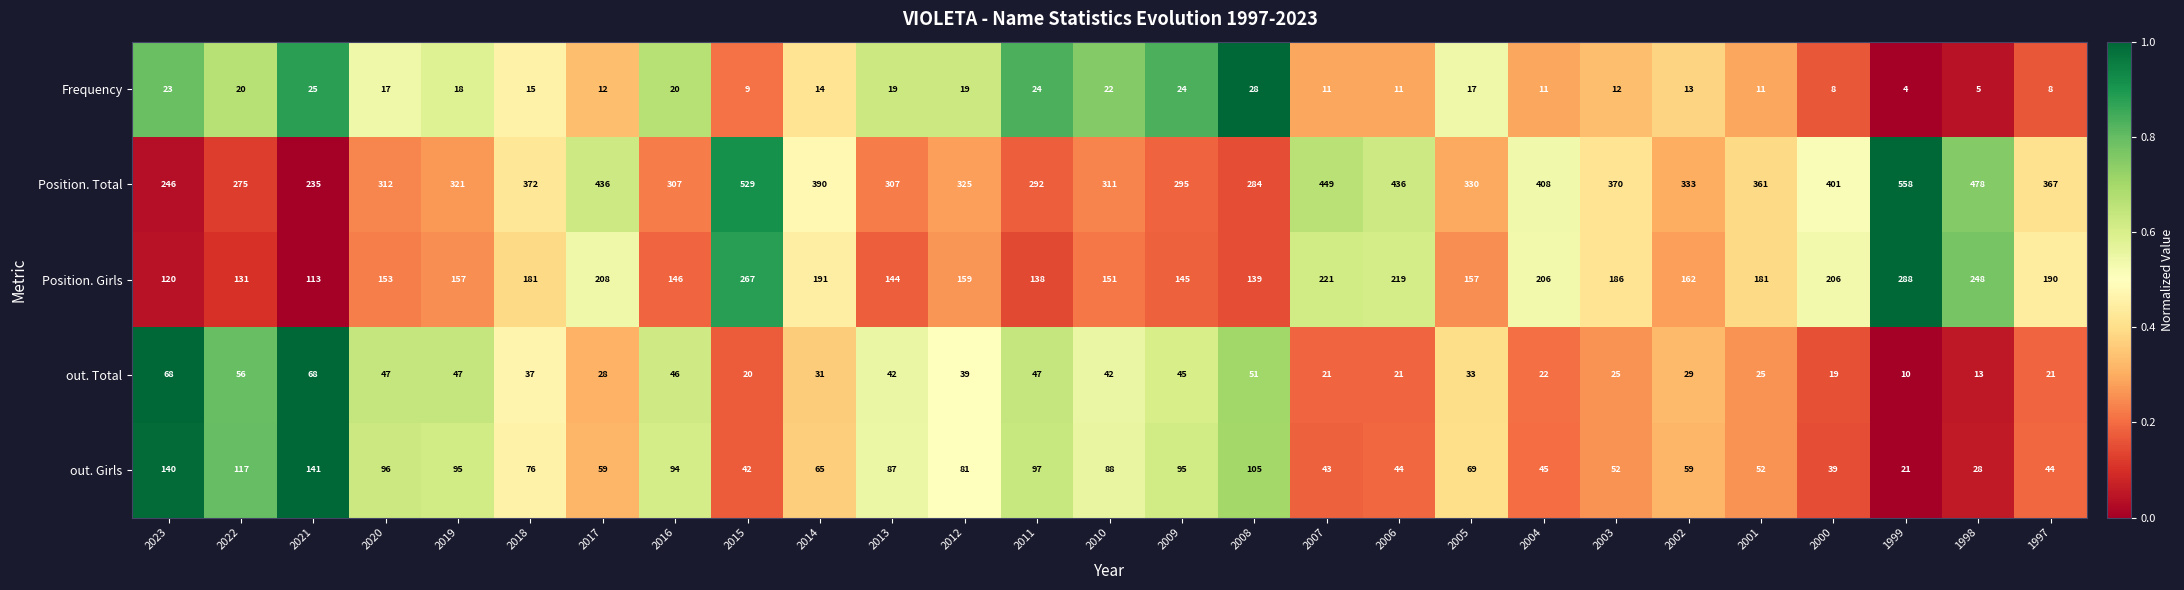

The Frequency series shows 20 at 2022. True or false?

True